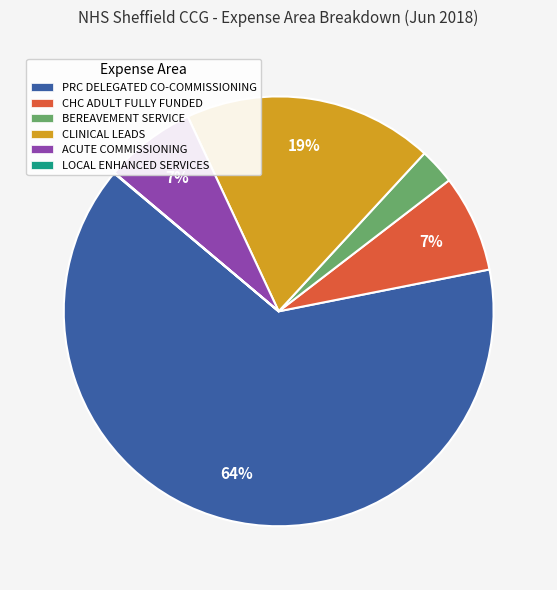

Is there any slice that represents more than half of the pie?

Yes